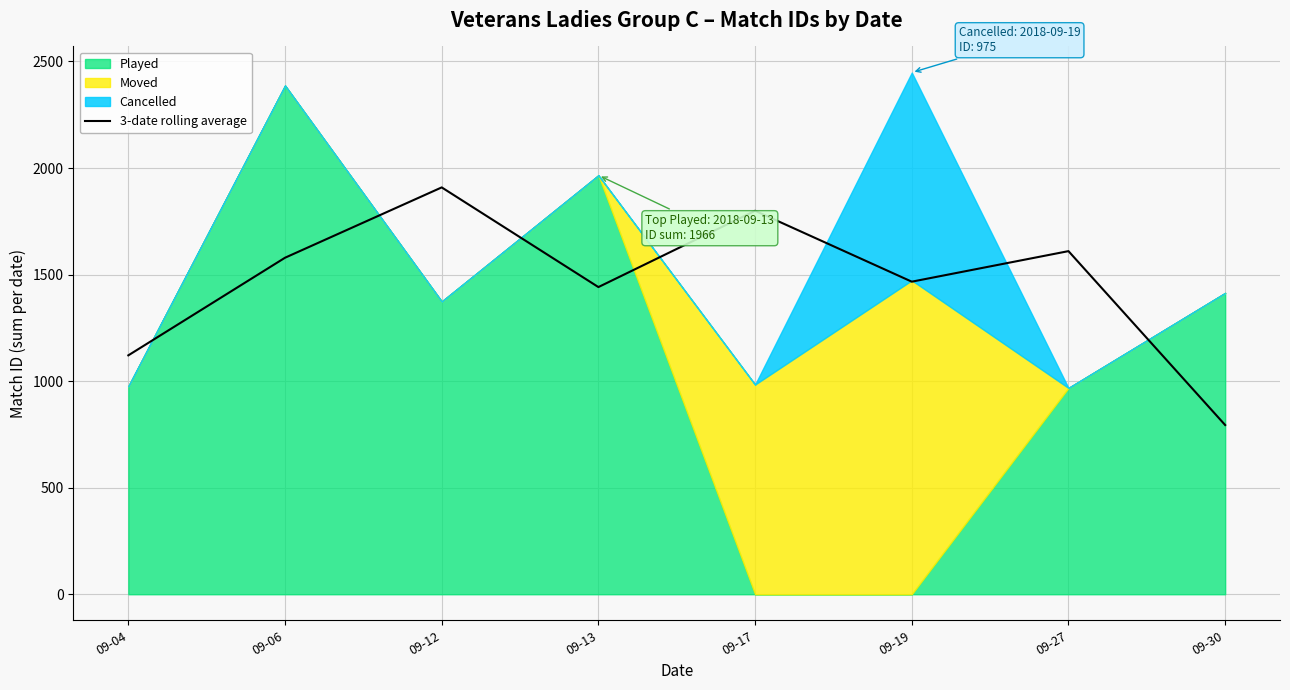

How many data points are less than 1579?

4